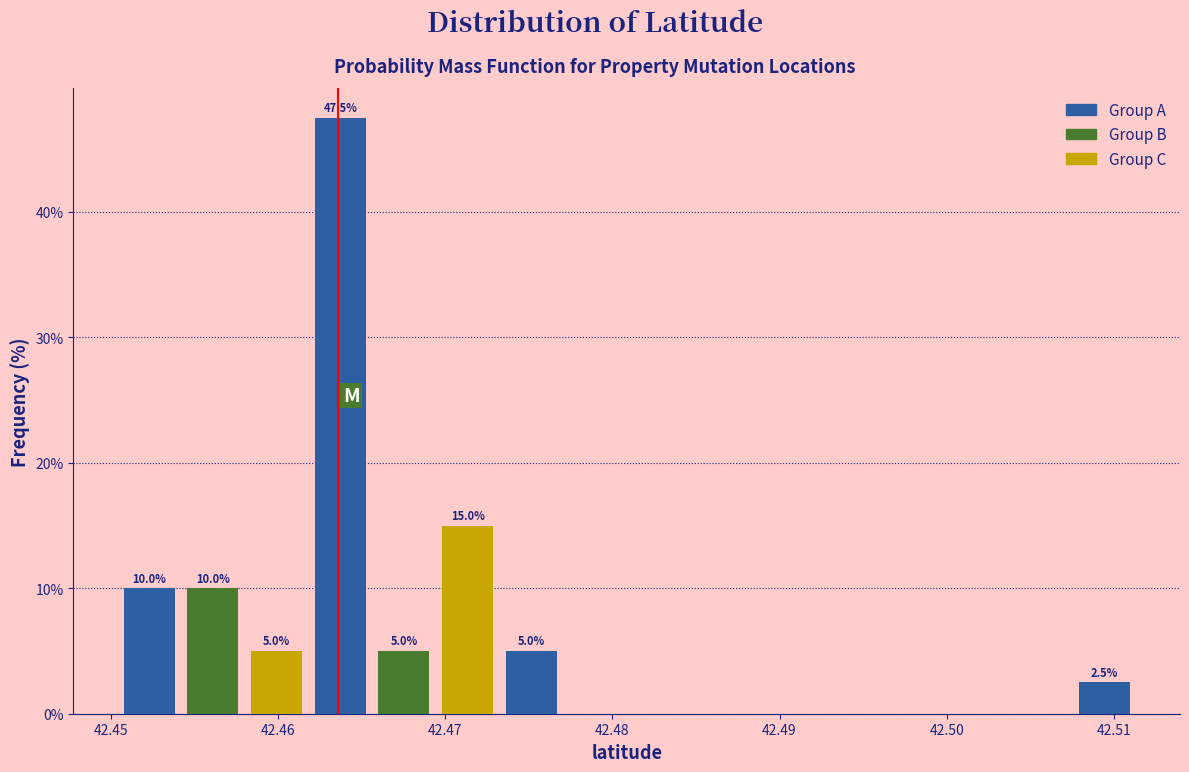

Read against the x-axis, roughly where is the centre of the tallest bar?

42.464